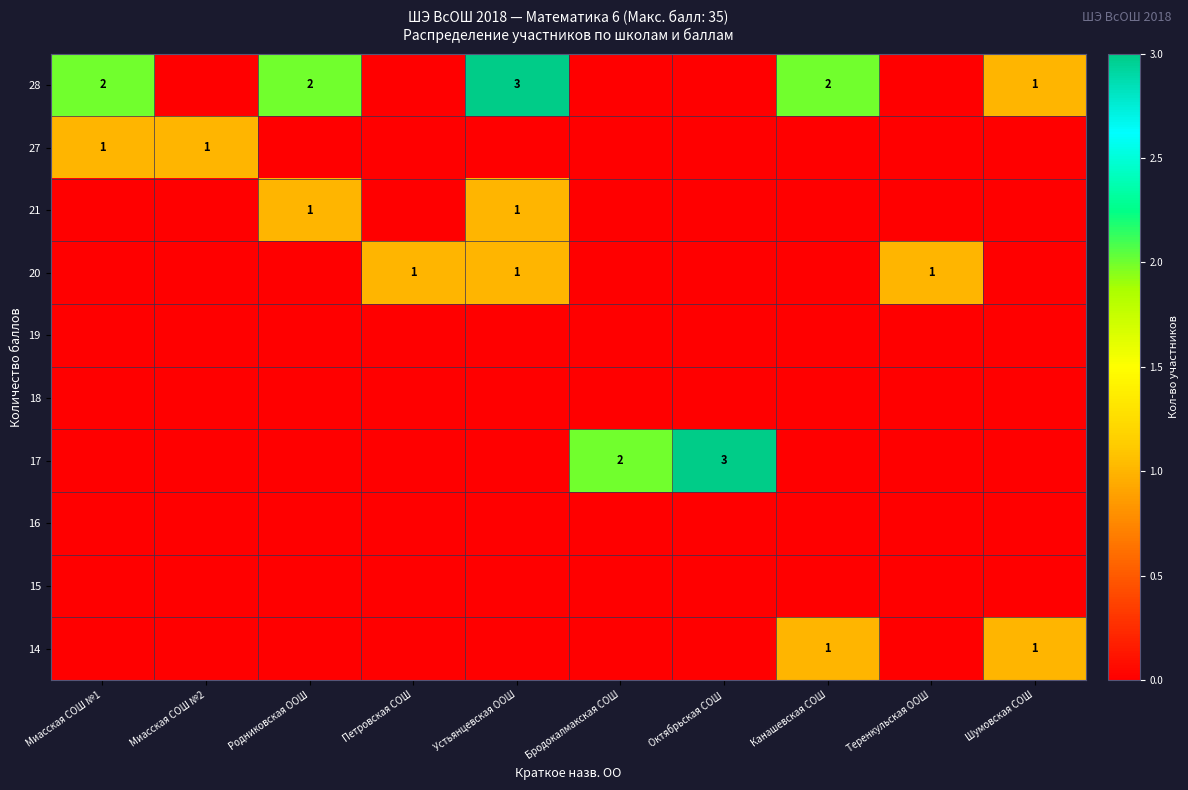

At which category does the chart reach its minimum across all series?

Миасская СОШ №2